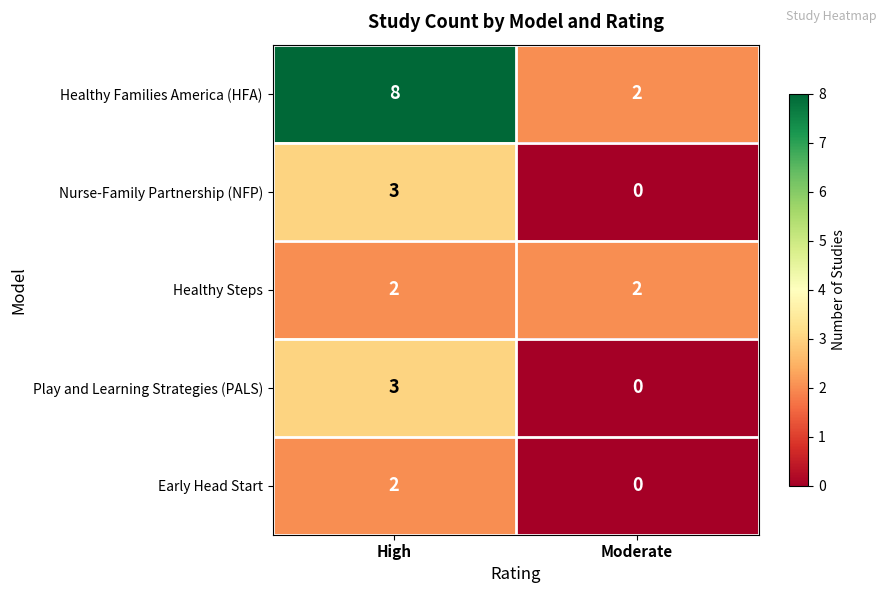

Reading left to right, what are all the values shown in this chart?

Healthy Families America (HFA): High=8	Moderate=2
Nurse-Family Partnership (NFP): High=3	Moderate=0
Healthy Steps: High=2	Moderate=2
Play and Learning Strategies (PALS): High=3	Moderate=0
Early Head Start: High=2	Moderate=0